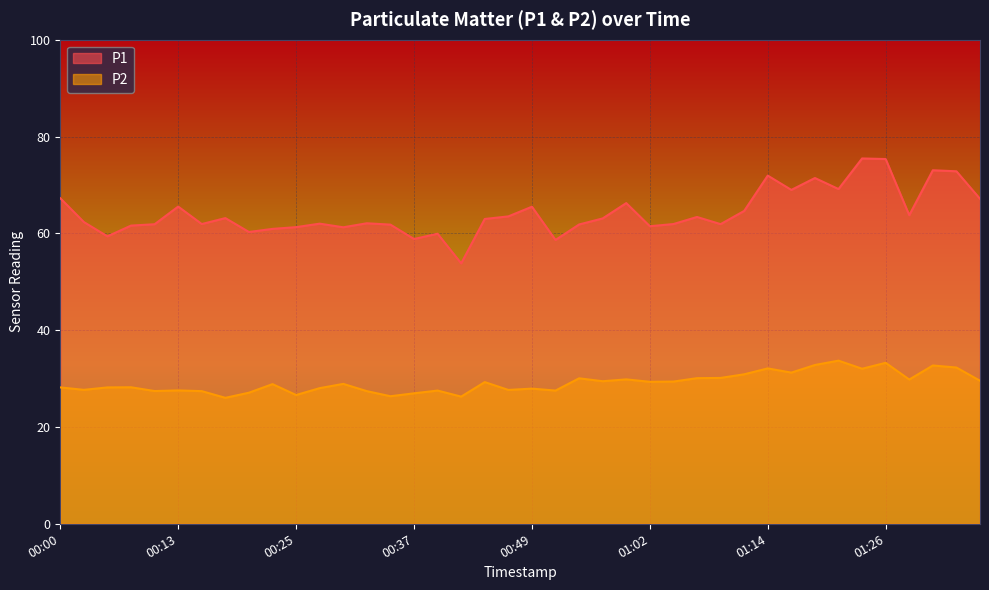

List the series in order of their overall mean, highest first.

P1, P2